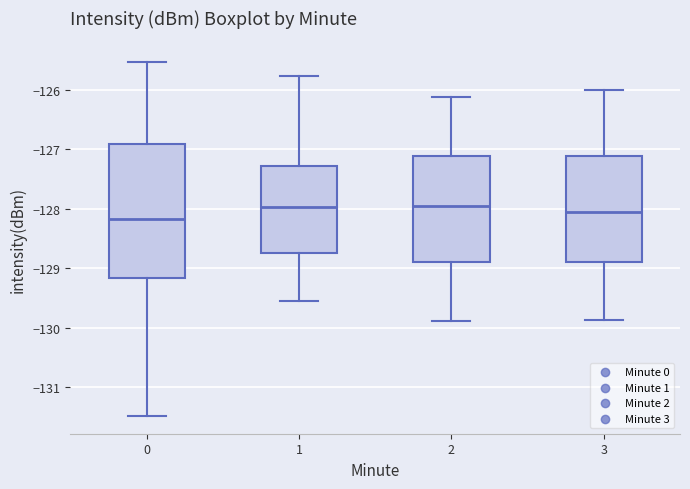

Reading left to right, read every box against the y-axis: the position of its median line, the range the box covers, and the ends of its whiskers. The values are not printed on the chart, so give them approximately, as read against the axis.

0: median -128.2, box -129.2 to -126.9, whiskers -131.5 to -125.5
1: median -128.0, box -128.7 to -127.3, whiskers -129.6 to -125.8
2: median -128.0, box -128.9 to -127.1, whiskers -129.9 to -126.1
3: median -128.1, box -128.9 to -127.1, whiskers -129.9 to -126.0